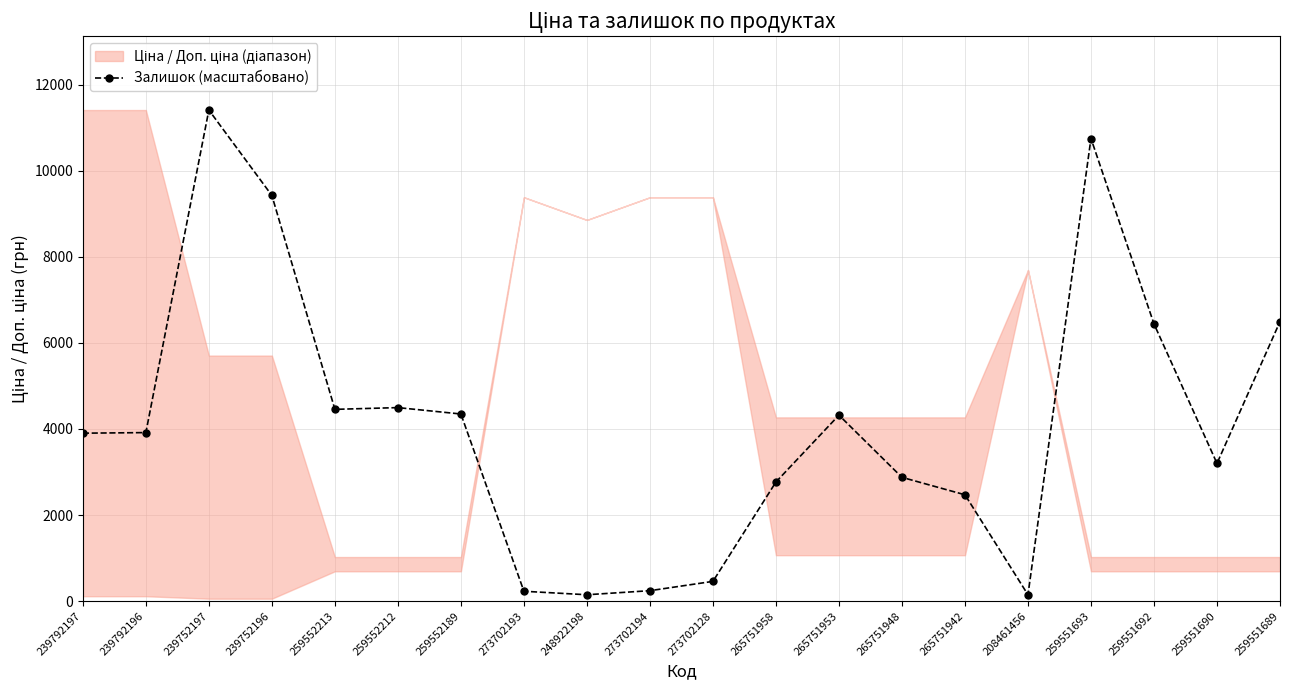

What is the change in value from 273702193 to 265751942?

+2241.5